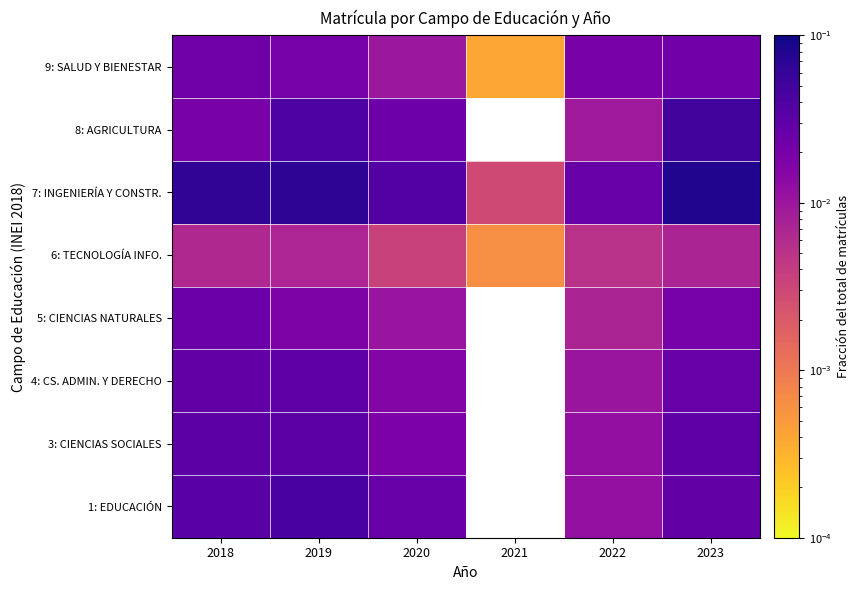

What is the total value across all series at 2018?

0.2